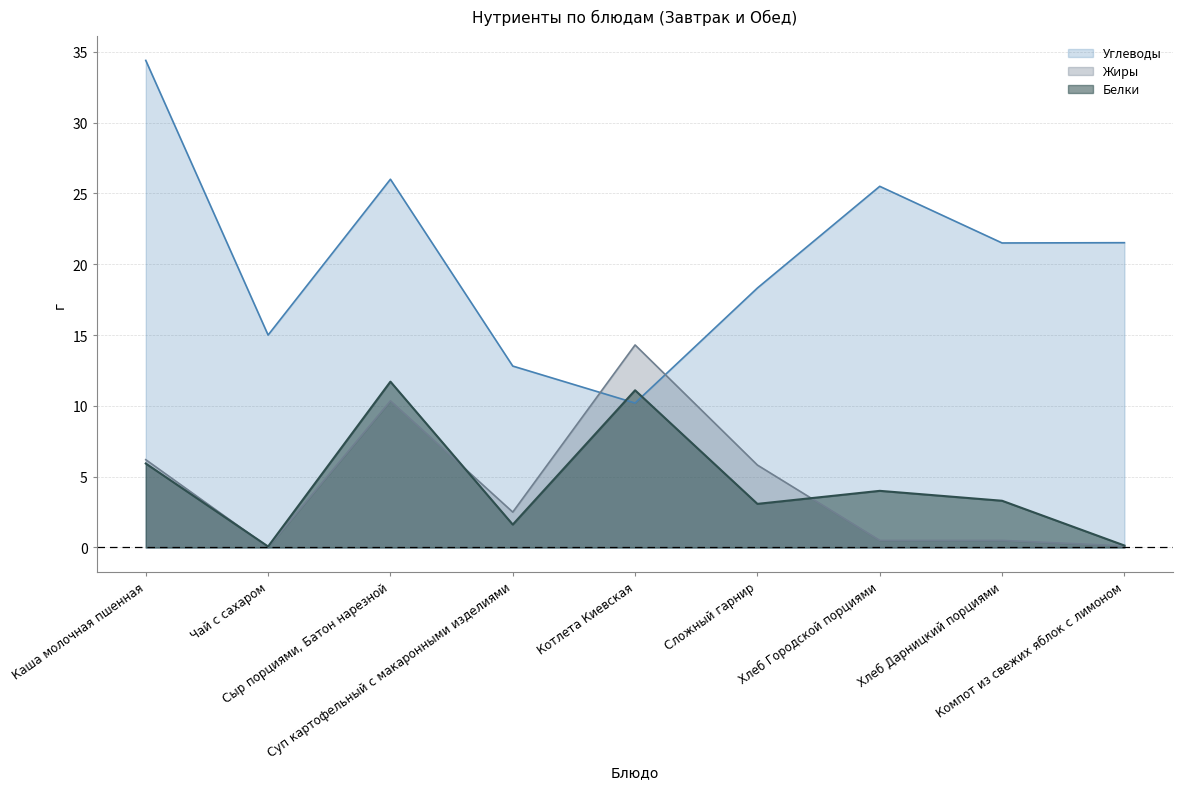

How many times do Жиры and Белки cross each other?

3